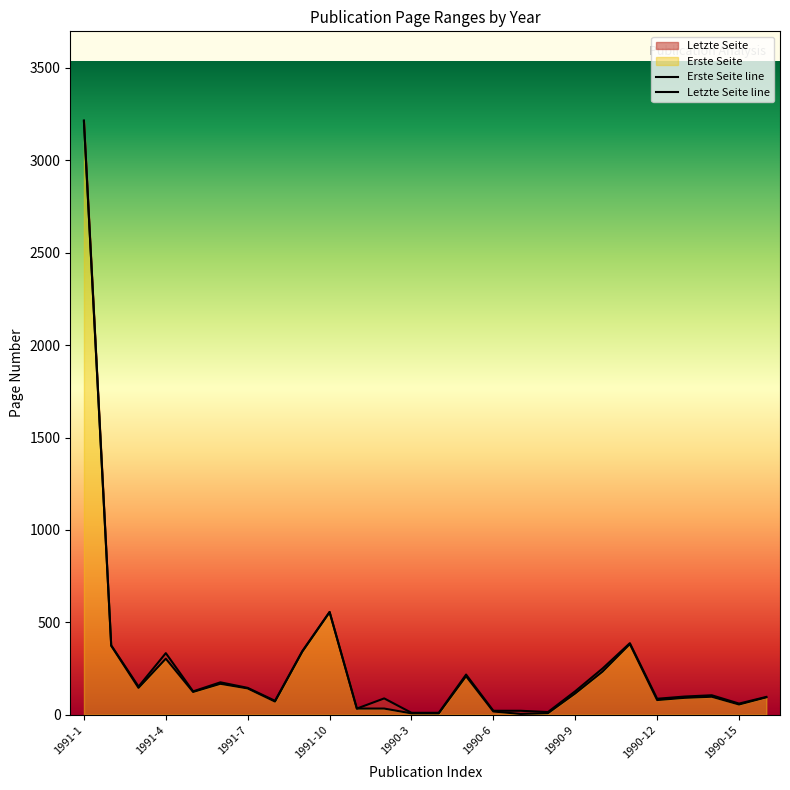

At how many categories does at least one series exceed 2631?

1